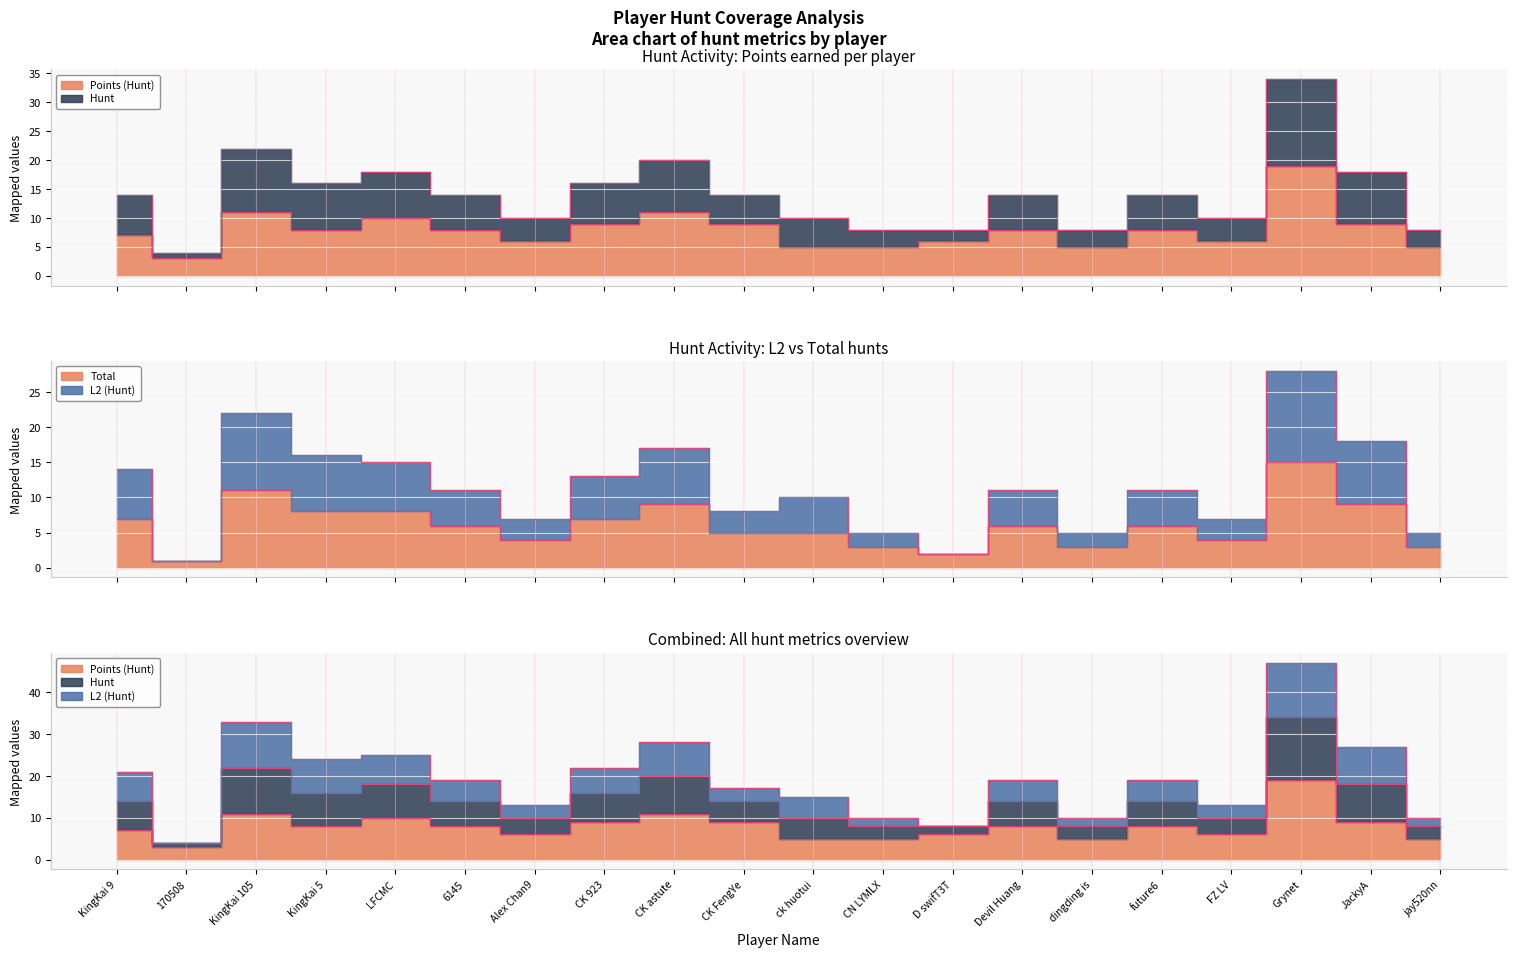

After their last crossing, which series has the higher values: L2 (Hunt) or Points (Hunt)?

L2 (Hunt)